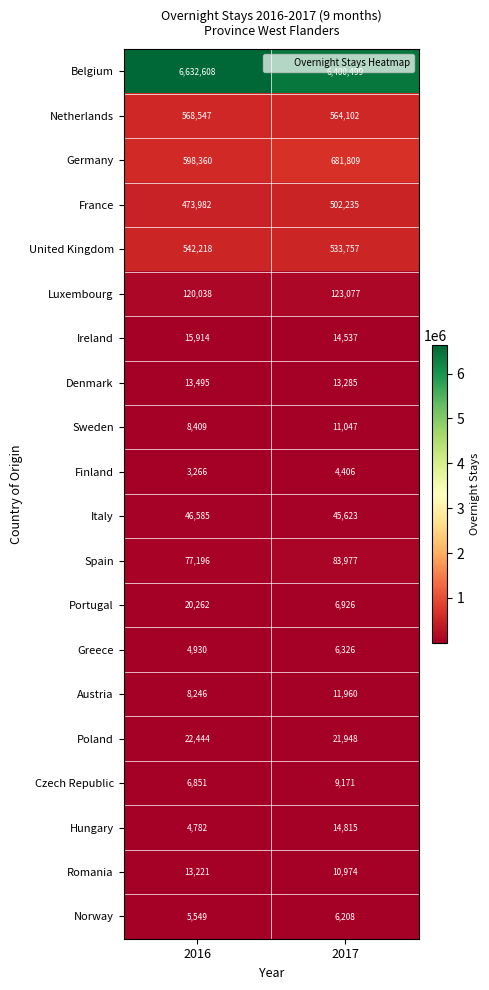

Rank the series at 2017 from highest to lowest value.

Belgium, Germany, Netherlands, United Kingdom, France, Luxembourg, Spain, Italy, Poland, Hungary, Ireland, Denmark, Austria, Sweden, Romania, Czech Republic, Portugal, Greece, Norway, Finland